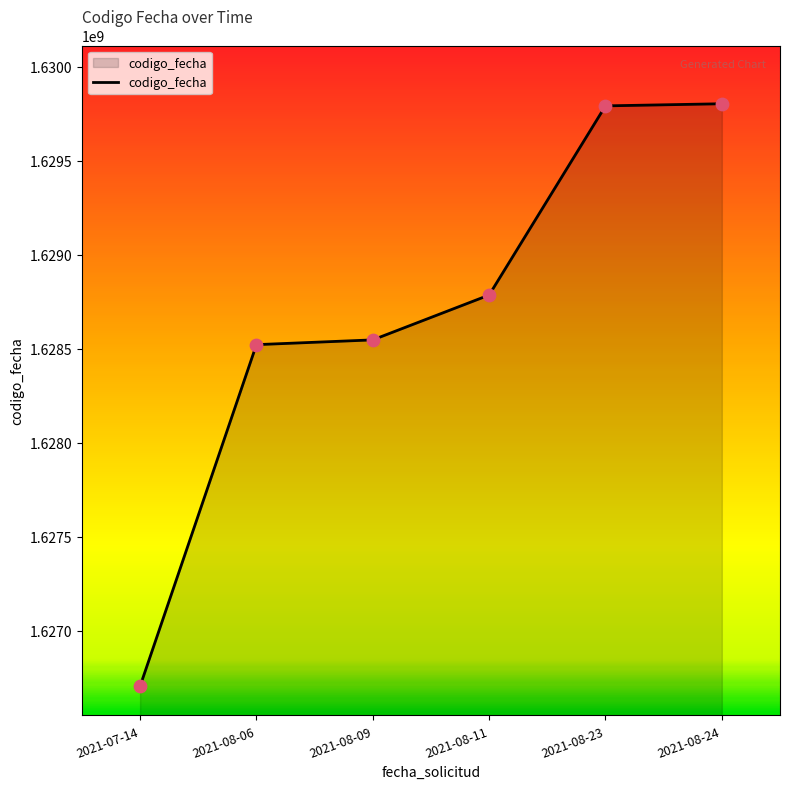

Between 2021-08-11 and 2021-08-06, which is larger?

2021-08-11